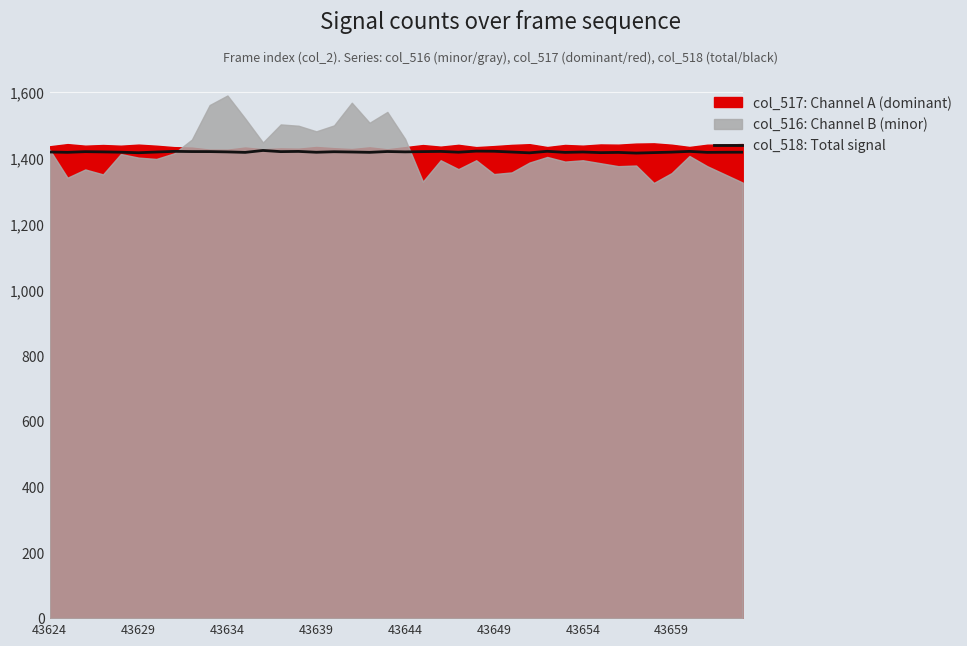

The value at 43624 is 962.8. True or false?

False